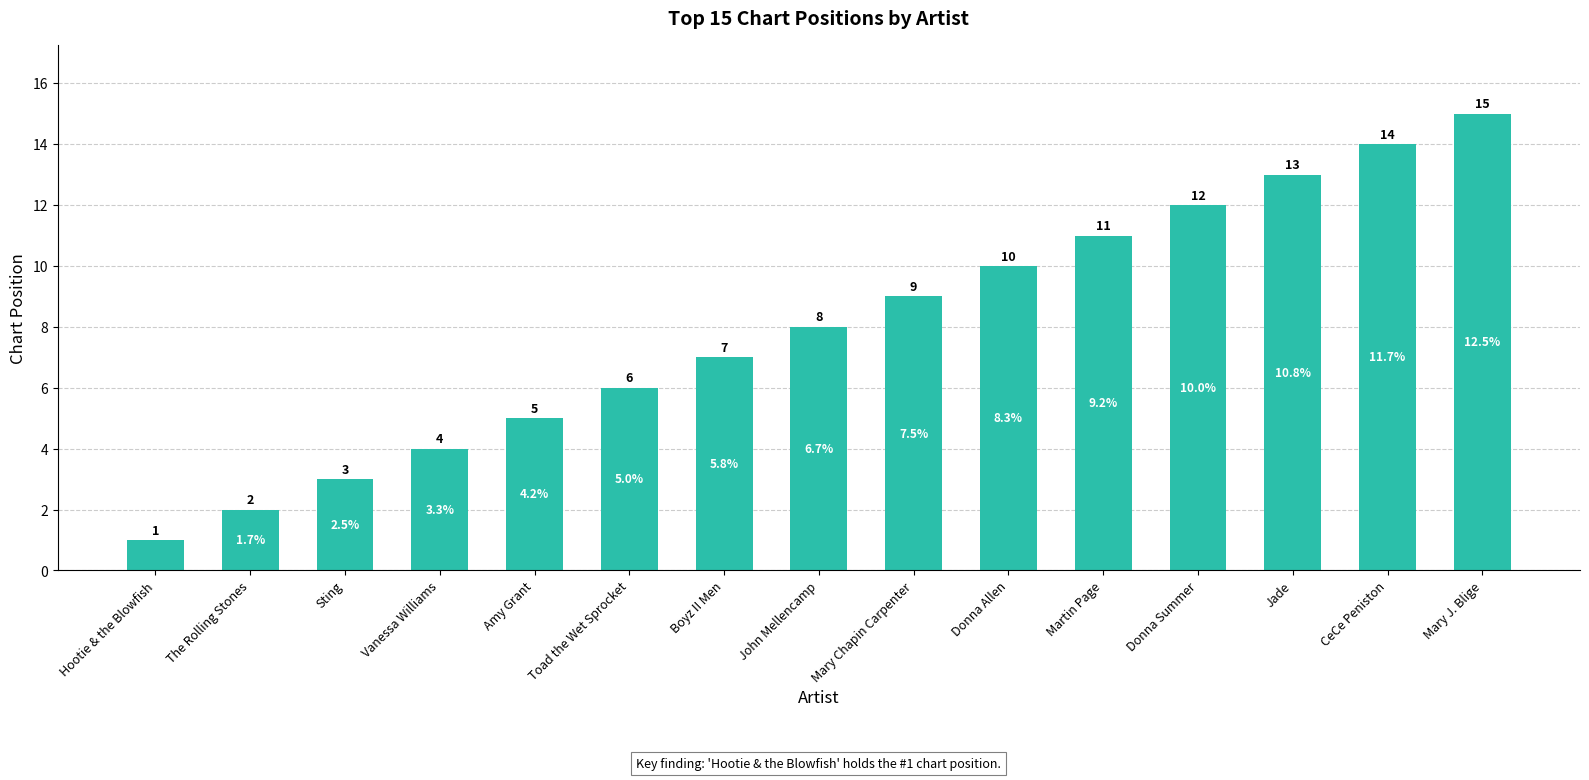

What value does the data have at Sting?

3